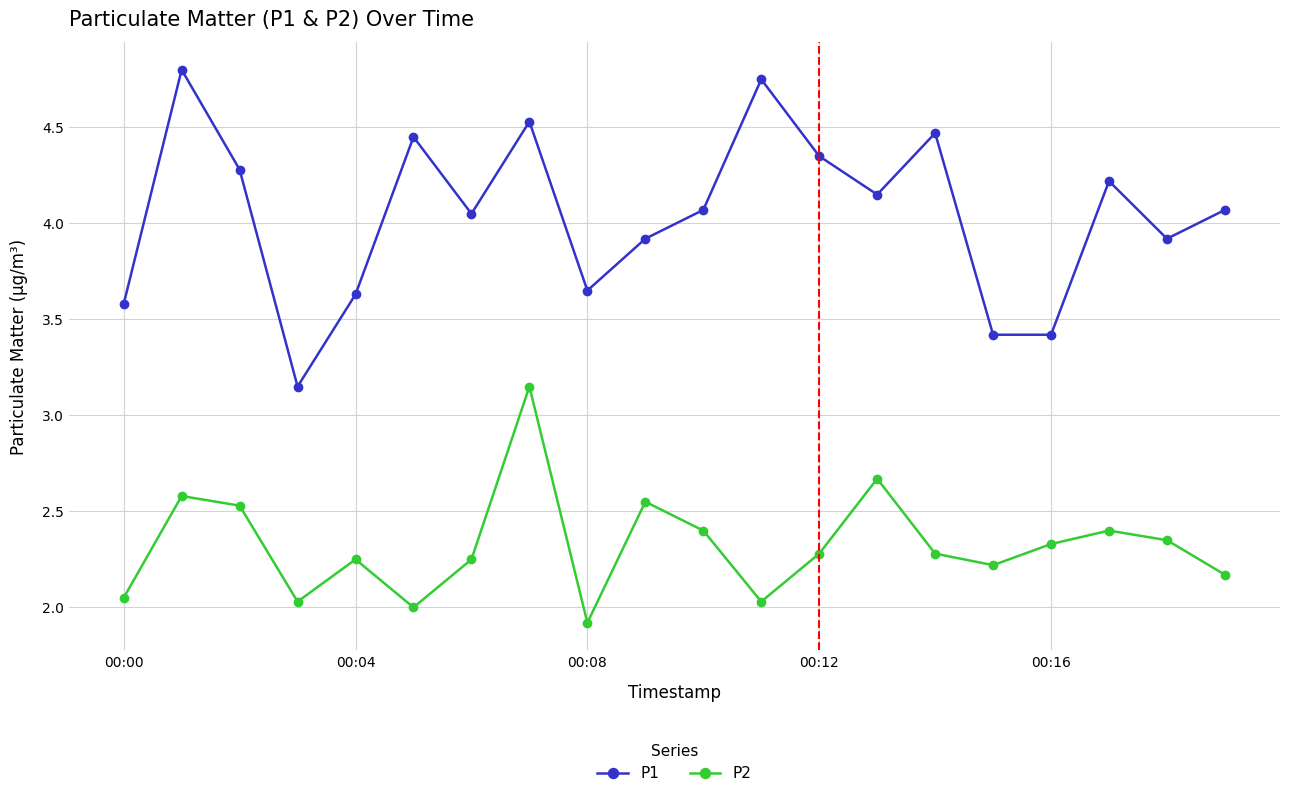

Which series has the largest total across all categories?

P1